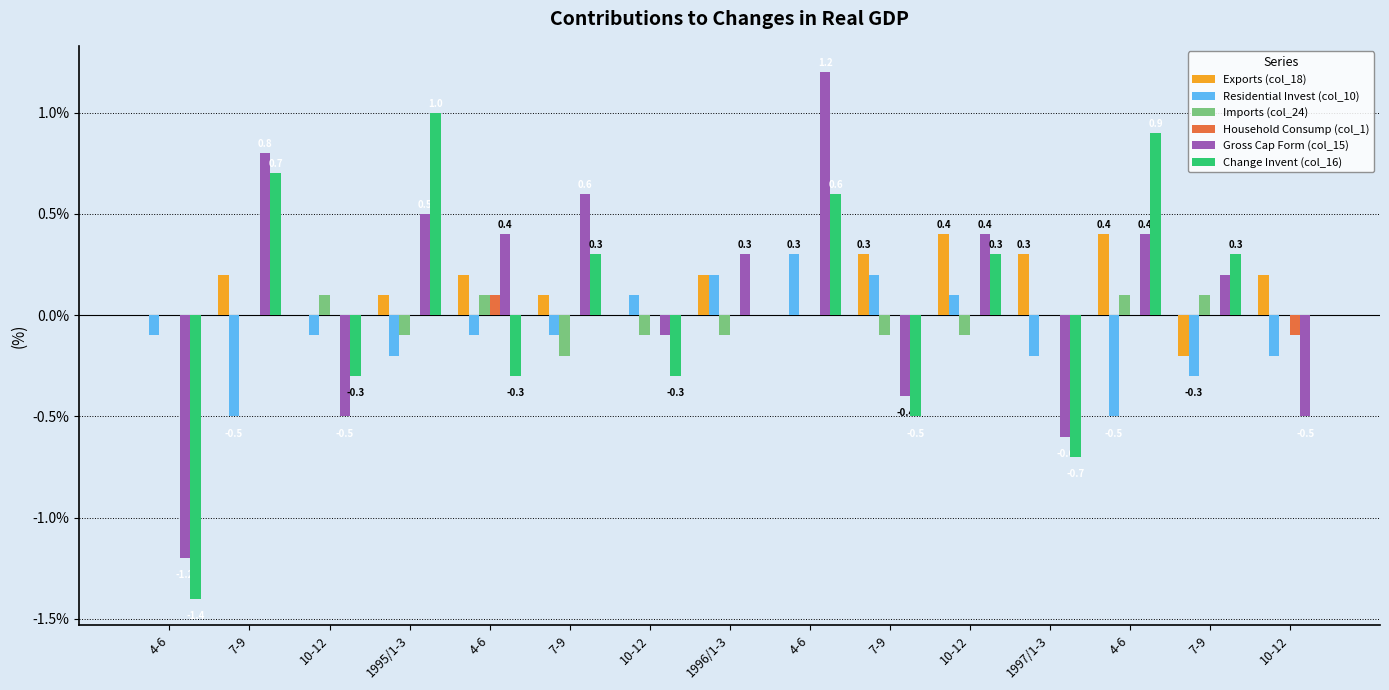

What are all the series names shown in the legend?

Exports (col_18), Residential Invest (col_10), Imports (col_24), Household Consump (col_1), Gross Cap Form (col_15), Change Invent (col_16)